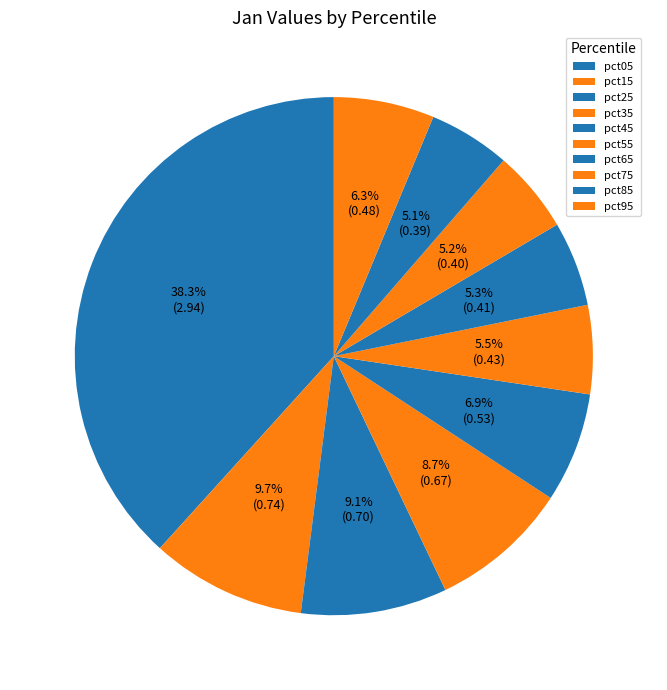

What is the change in value from pct35 to pct55?

-0.2